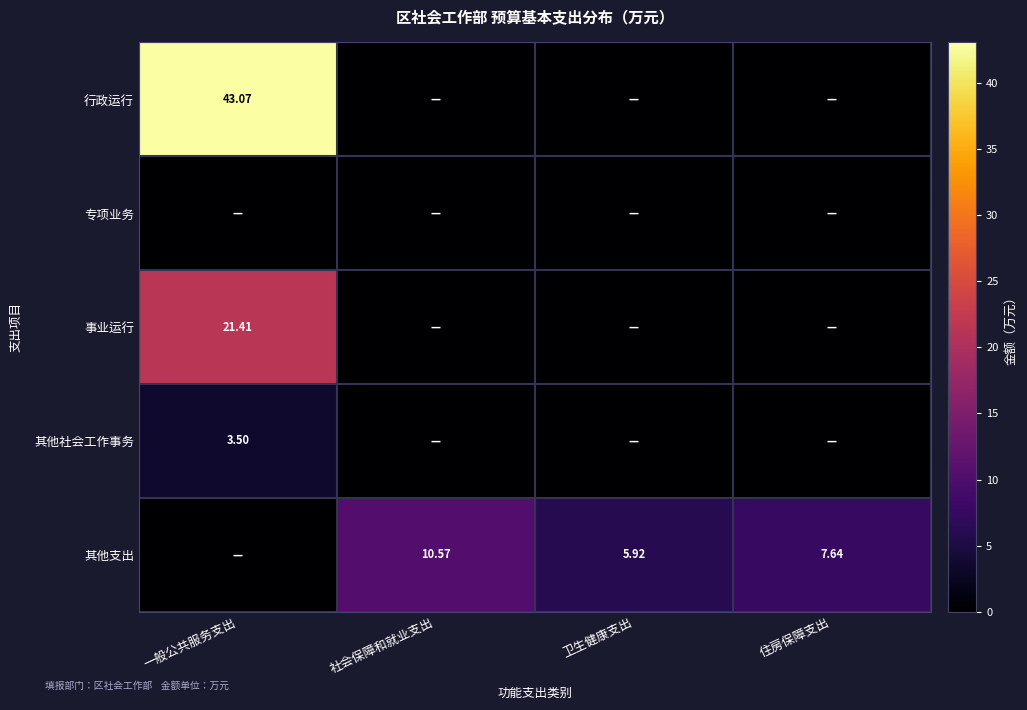

What is the spread (max minus min) of values at 卫生健康支出?

5.9